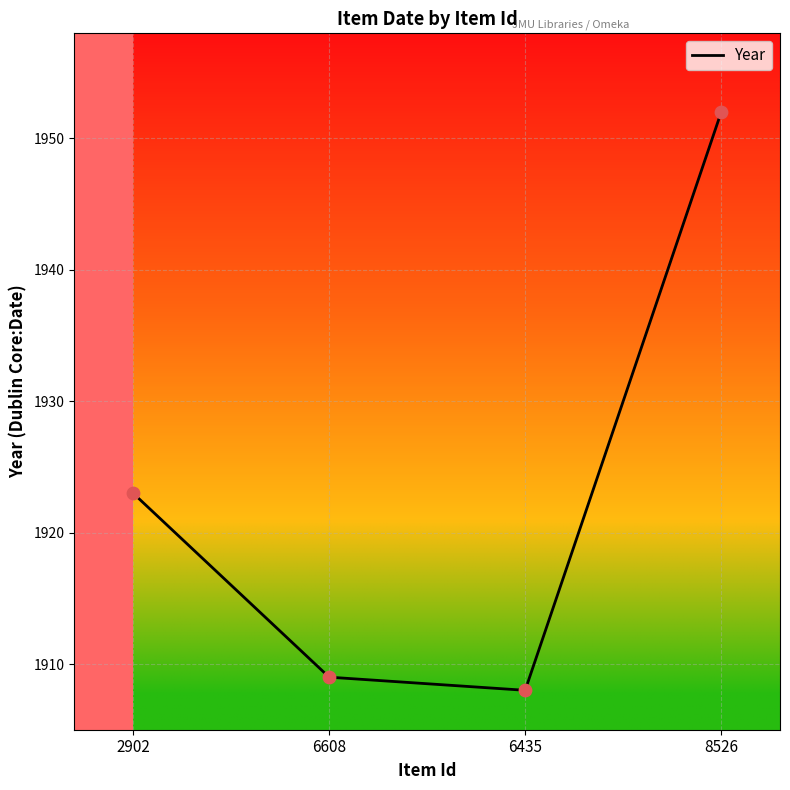

What is the ratio of the value at 8526 to the value at 6608?

1.0